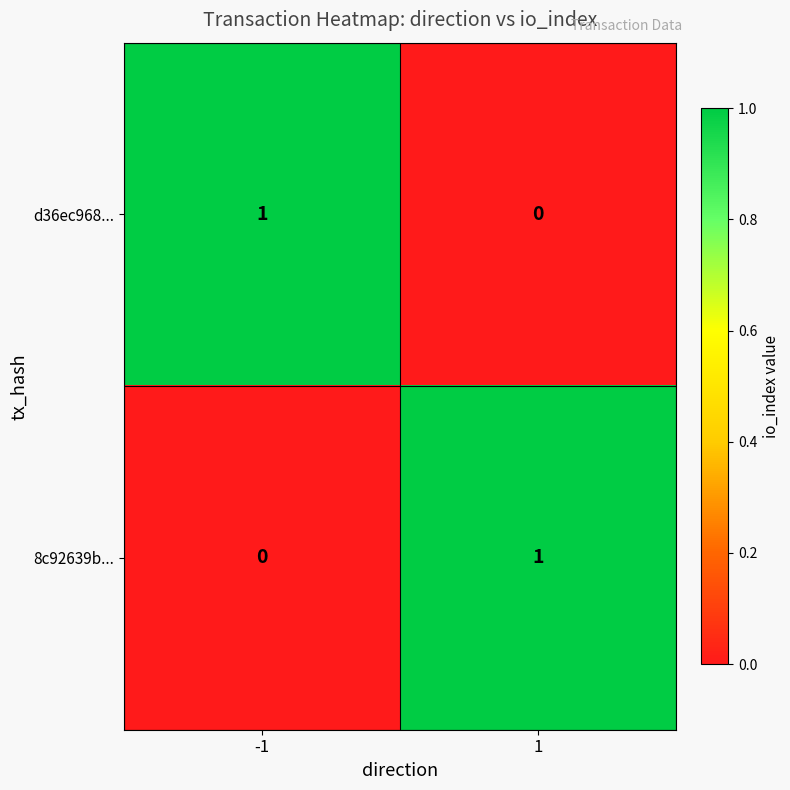

At how many categories does at least one series exceed 0?

2